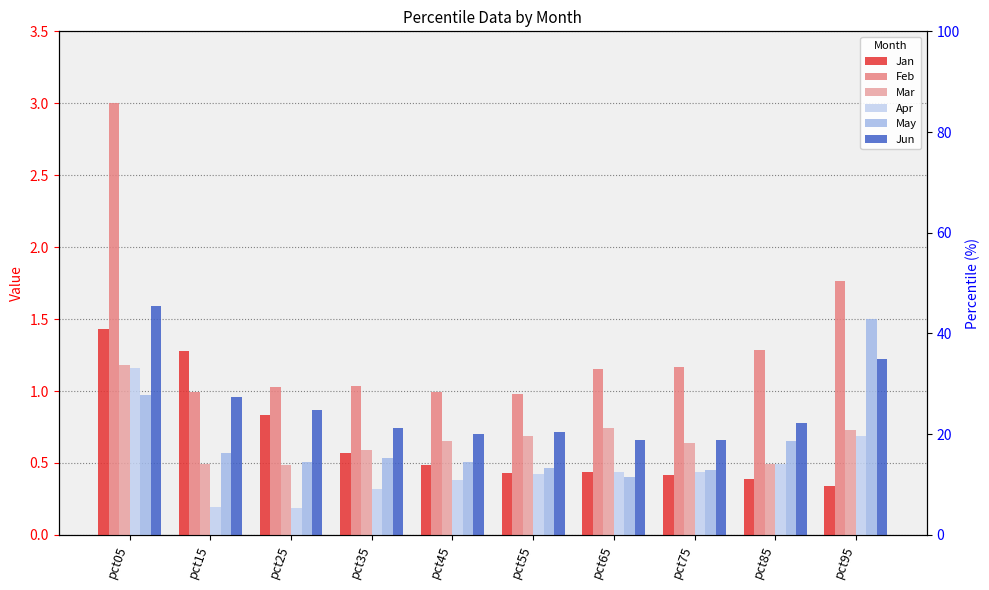

Which label corresponds to the smallest value in the chart?

pct25